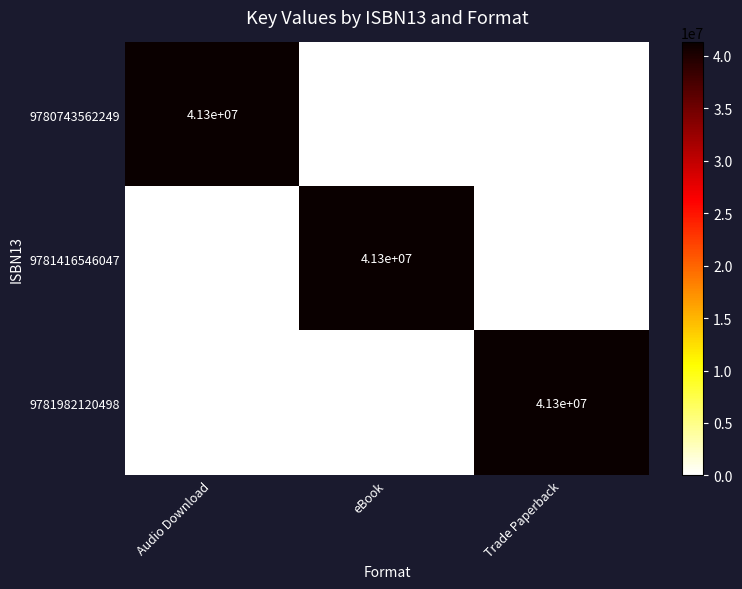

What is the spread (max minus min) of values at Trade Paperback?

41300000